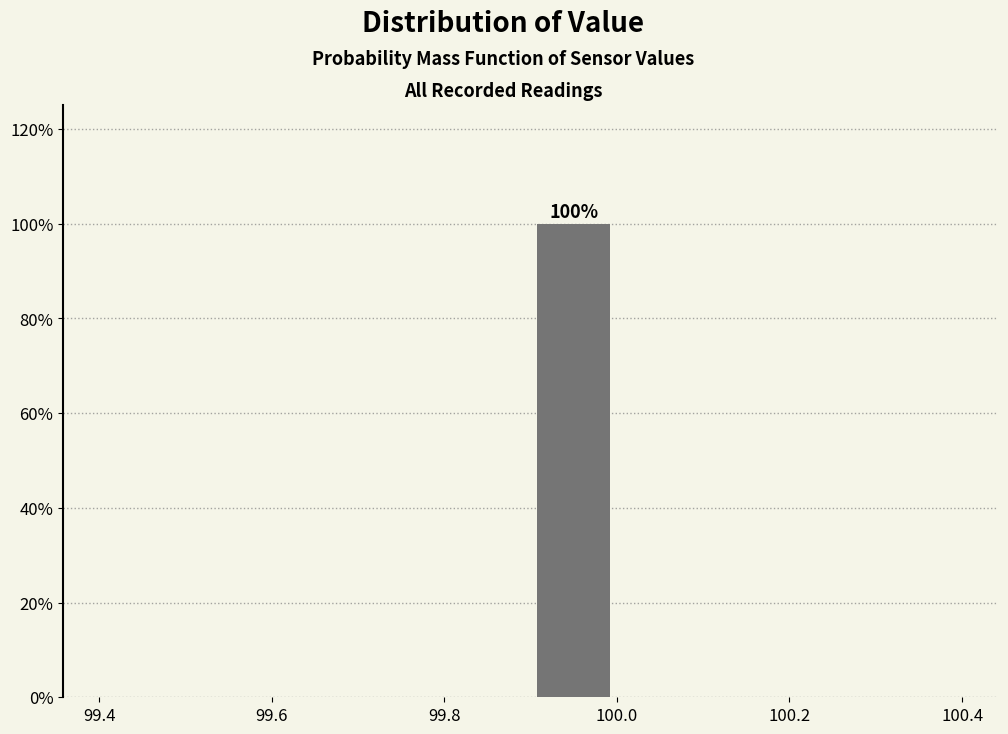

Which range on the x-axis has the tallest bar?

99.9 to 100.0